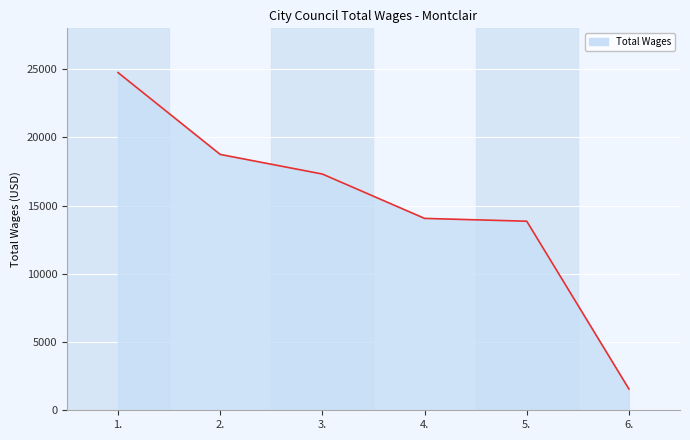

True or false: the data has more than 2 interior local peaks.

False